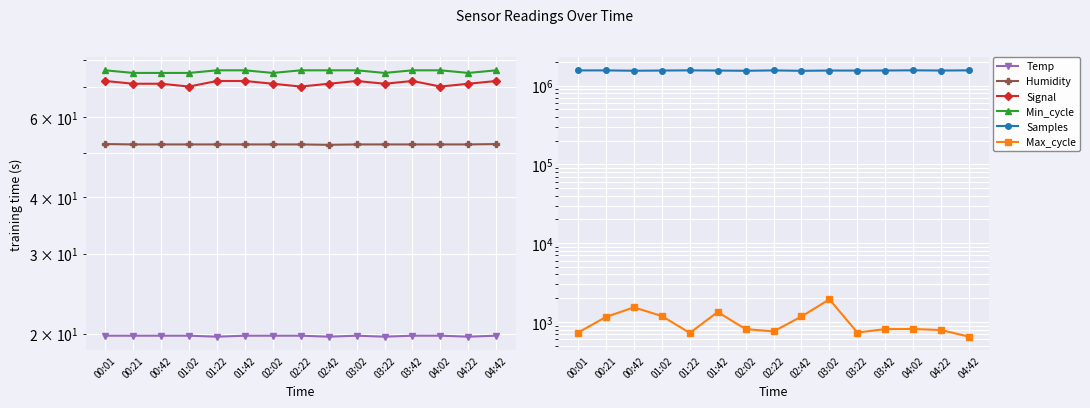

Which series has the largest total across all categories?

Samples